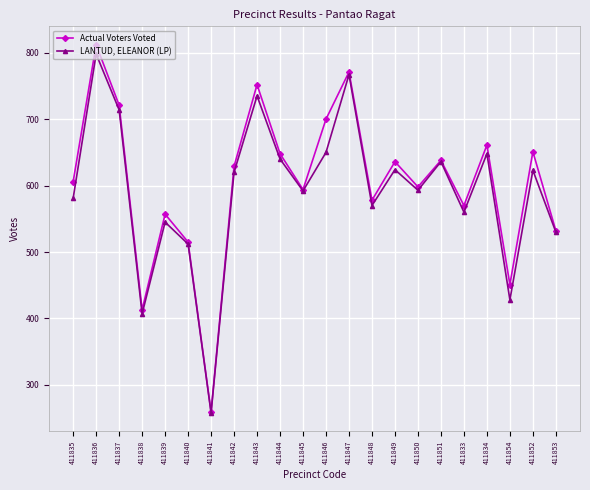

Is it true that LANTUD, ELEANOR (LP) equals 407 at 411838?

True